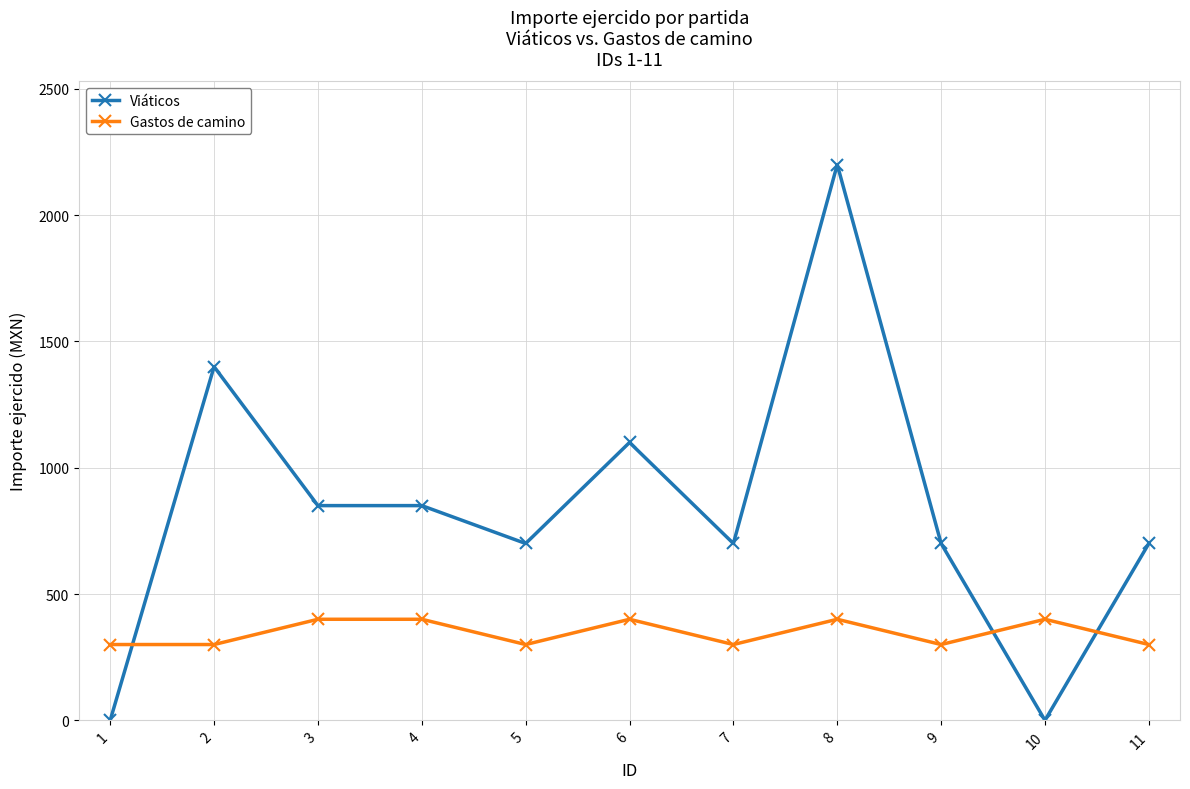

At which category does Viáticos reach its first local peak?

2